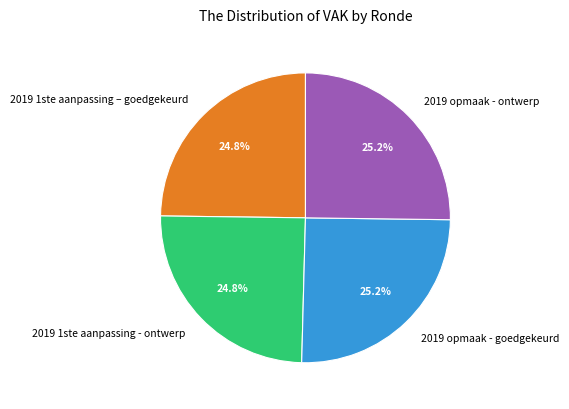

How many segments does this pie chart have?

4